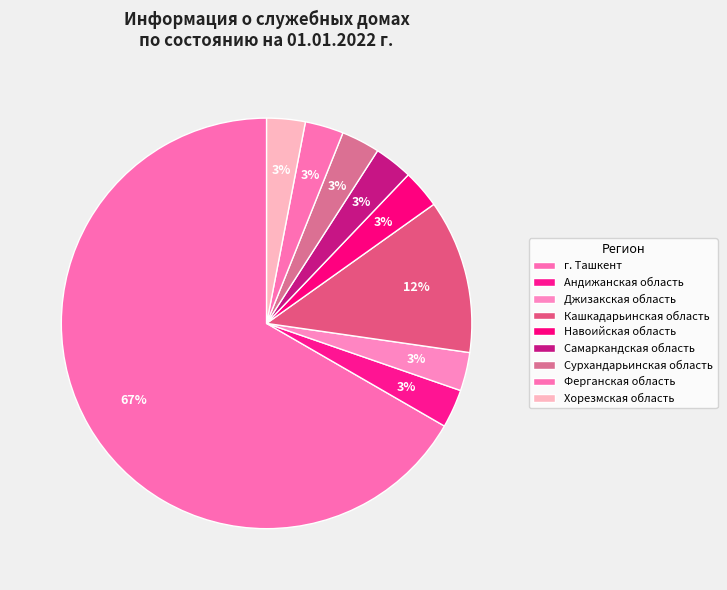

What percentage is the г. Ташкент slice, to the nearest percent?

67%